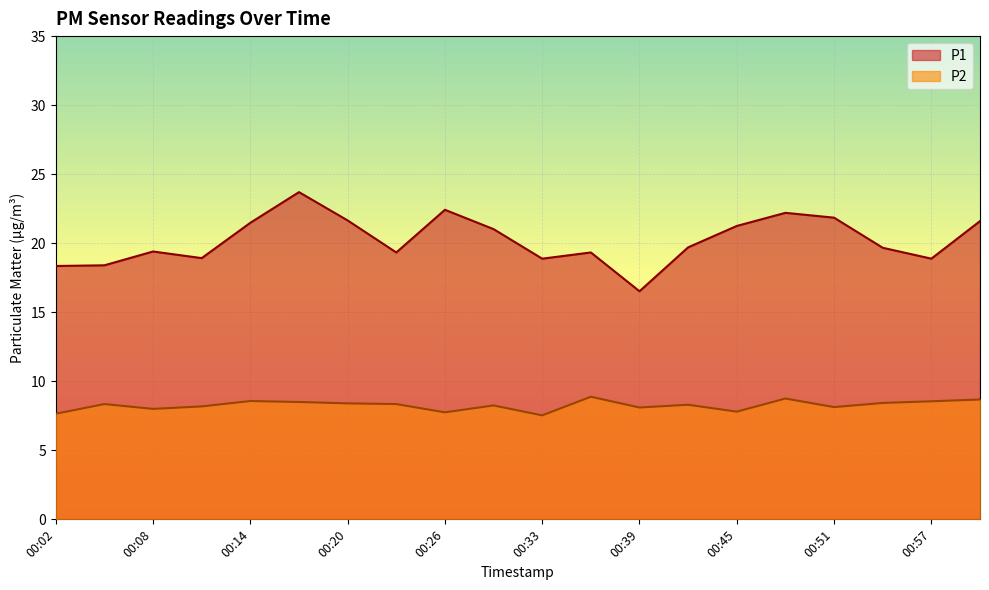

What position from the left is 00:30?

10